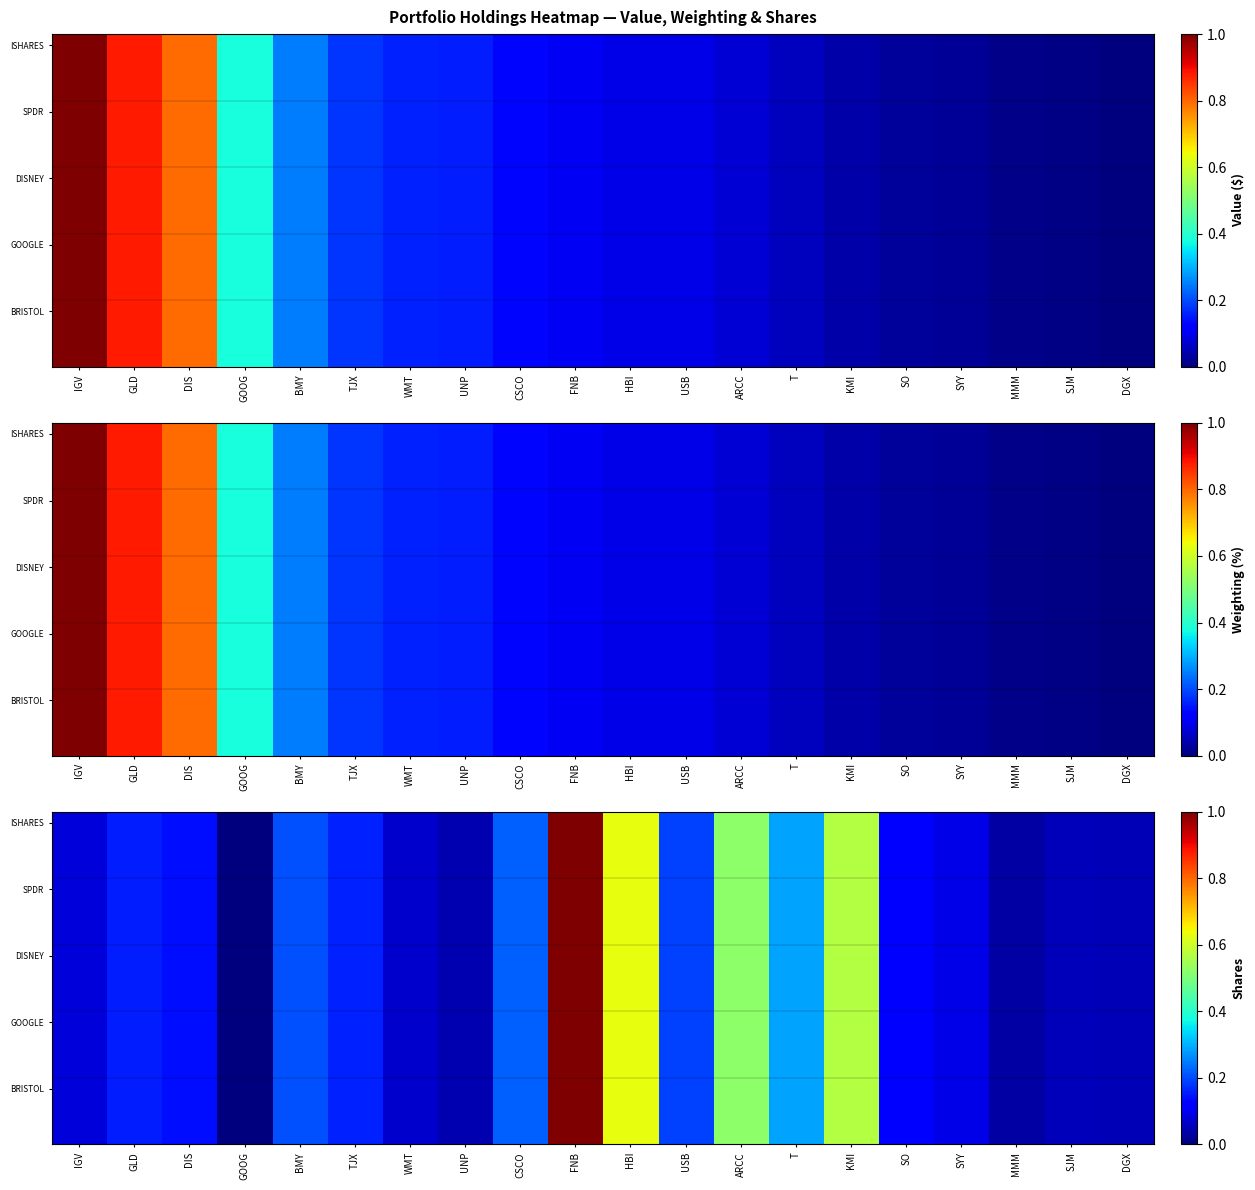

What is the difference between the second highest and second lowest values in the SPDR series?

0.6